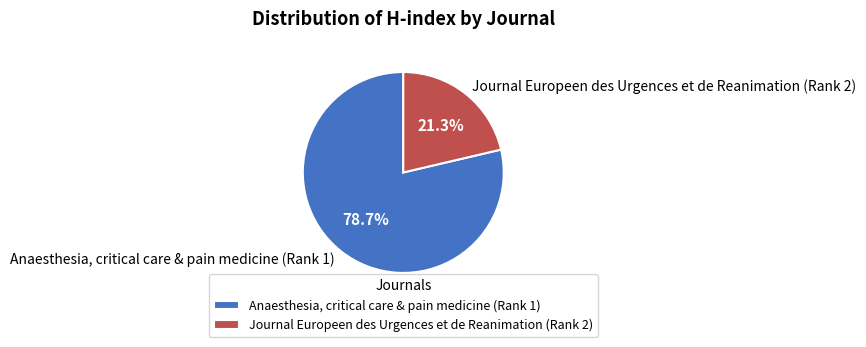

To the nearest percent, what is the difference between the Anaesthesia, critical care & pain medicine (Rank 1) and Journal Europeen des Urgences et de Reanimation (Rank 2) slice percentages?

57%